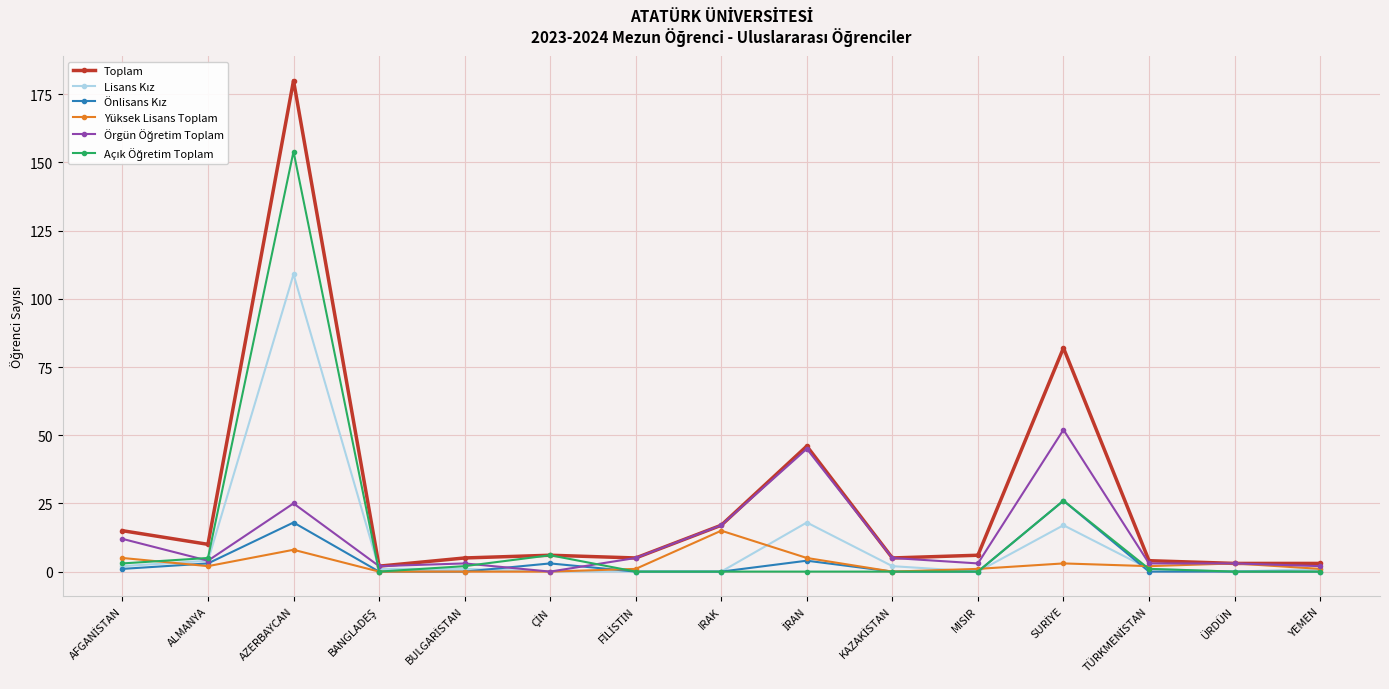

Which series has the widest spread of values?

Toplam